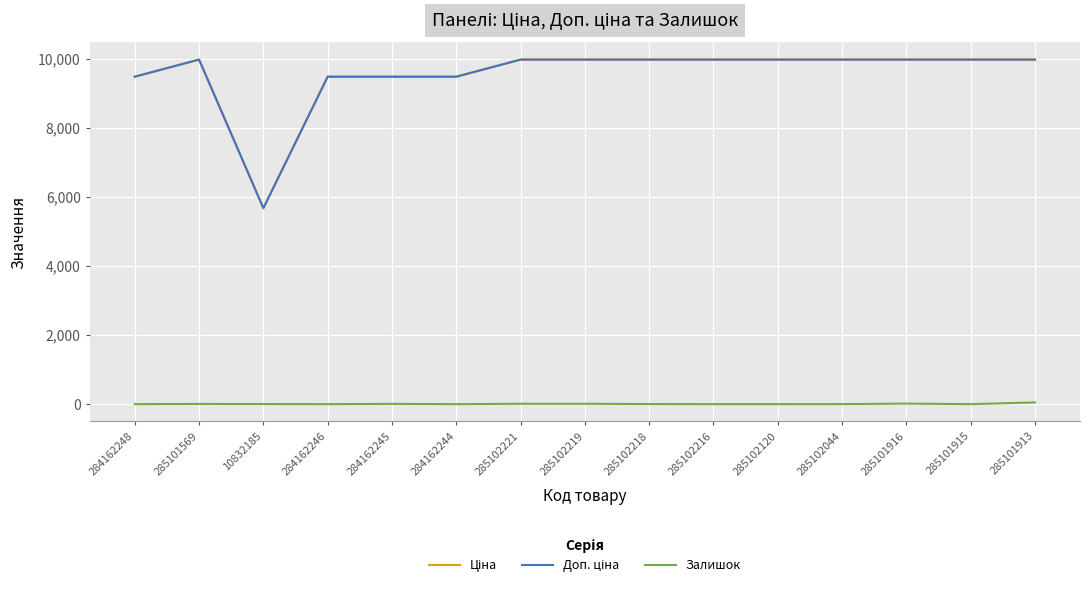

Rank the series by their maximum value, from highest to lowest.

Ціна, Доп. ціна, Залишок